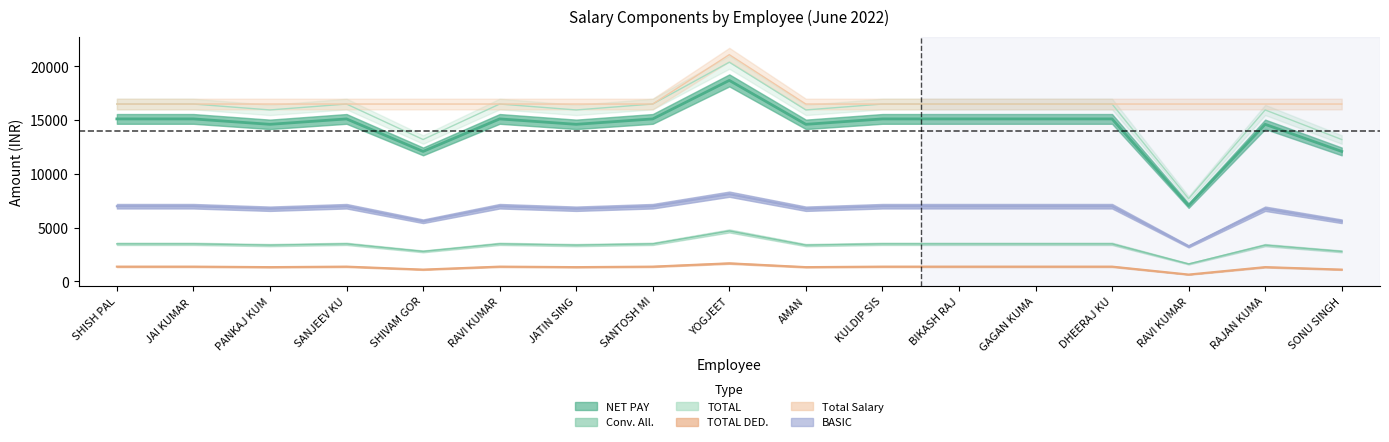

What is the sum of all TOTAL values?

266886.3